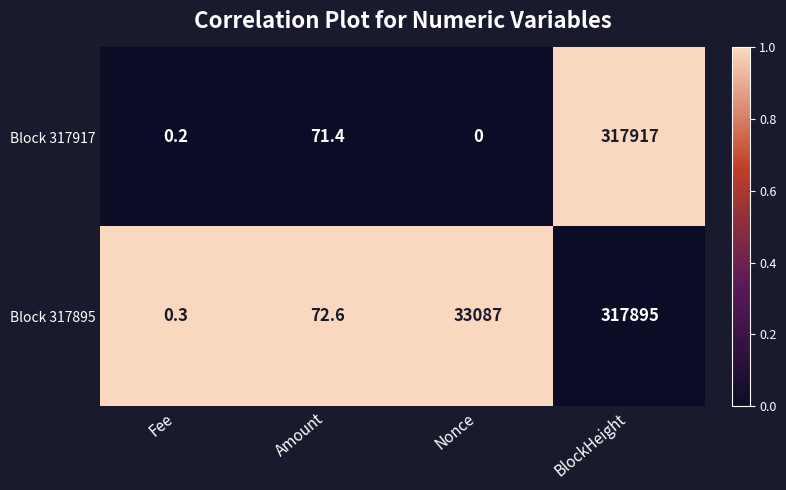

Rank the series by their average value, from lowest to highest.

Block 317917, Block 317895